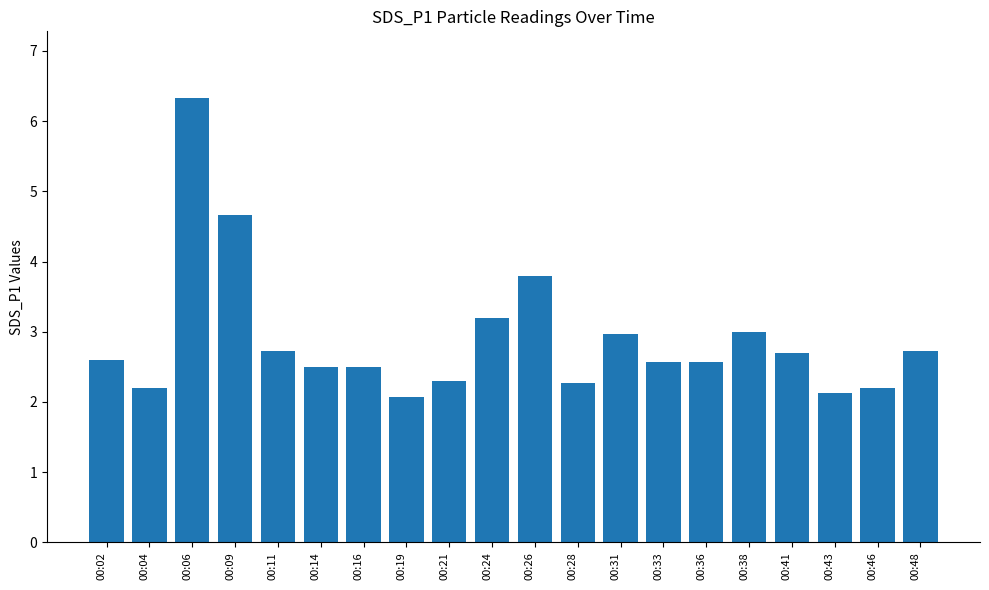

What is the change in value from 00:28 to 00:48?

+0.5